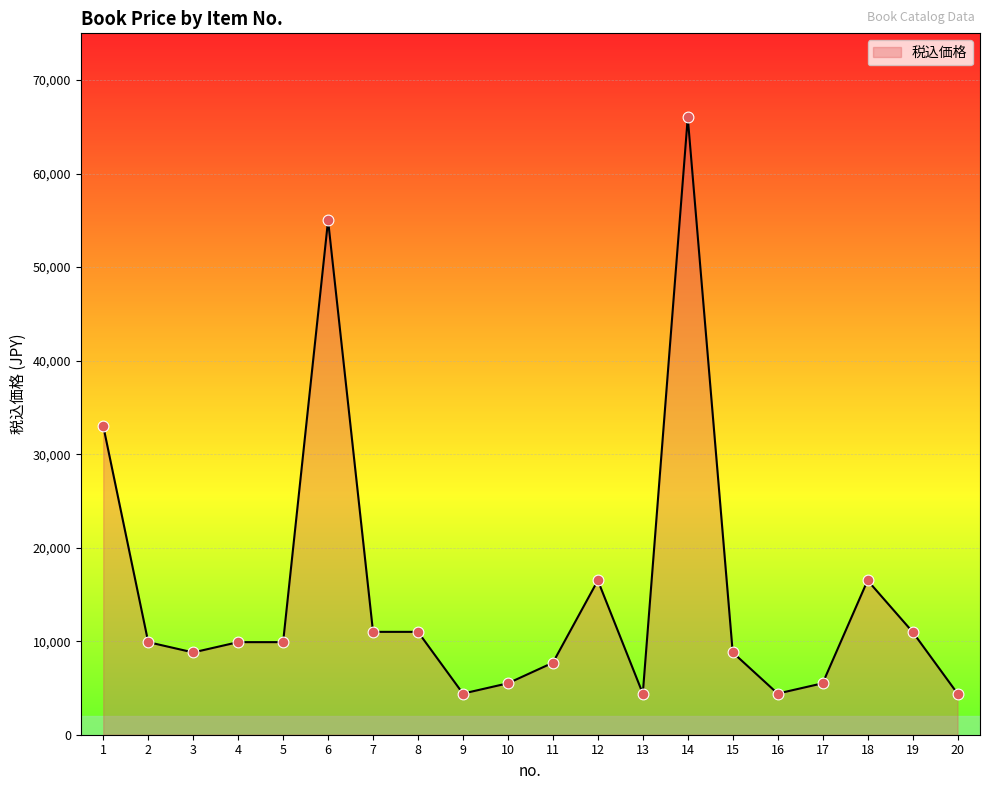

Between 15 and 16, which is larger?

15